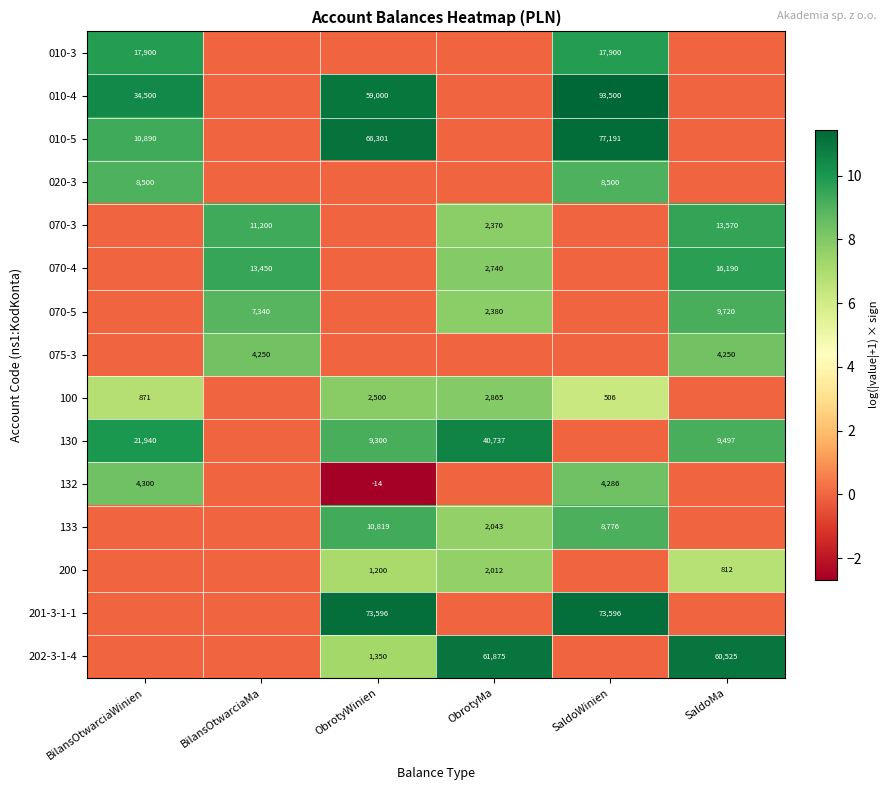

The 132 series shows -23 at ObrotyWinien. True or false?

False